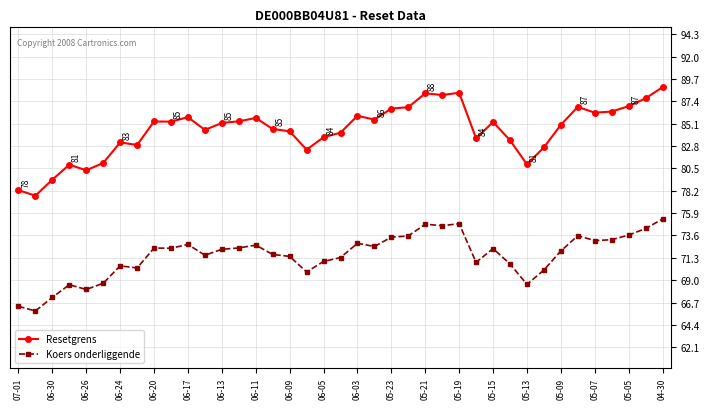

True or false: Koers onderliggende and Resetgrens intersect in this chart.

False